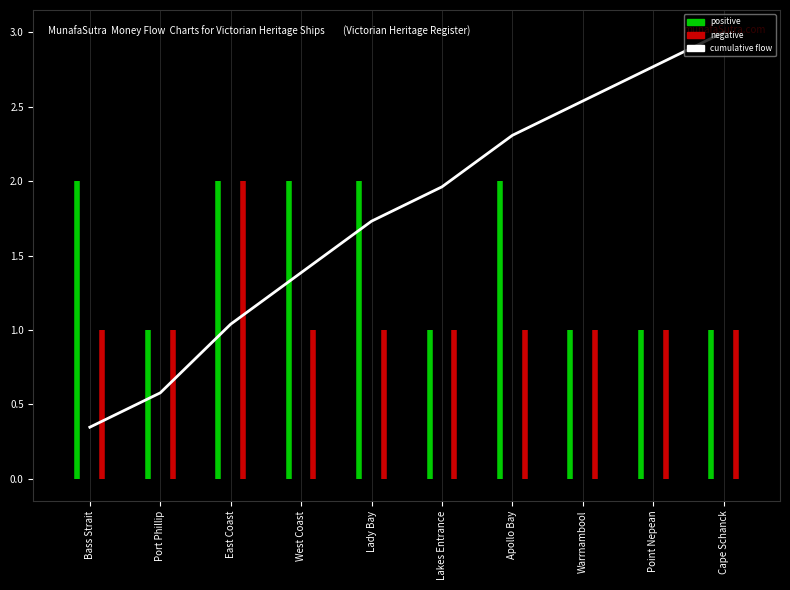

Is it true that the value at Bass Strait is 0.3?

True